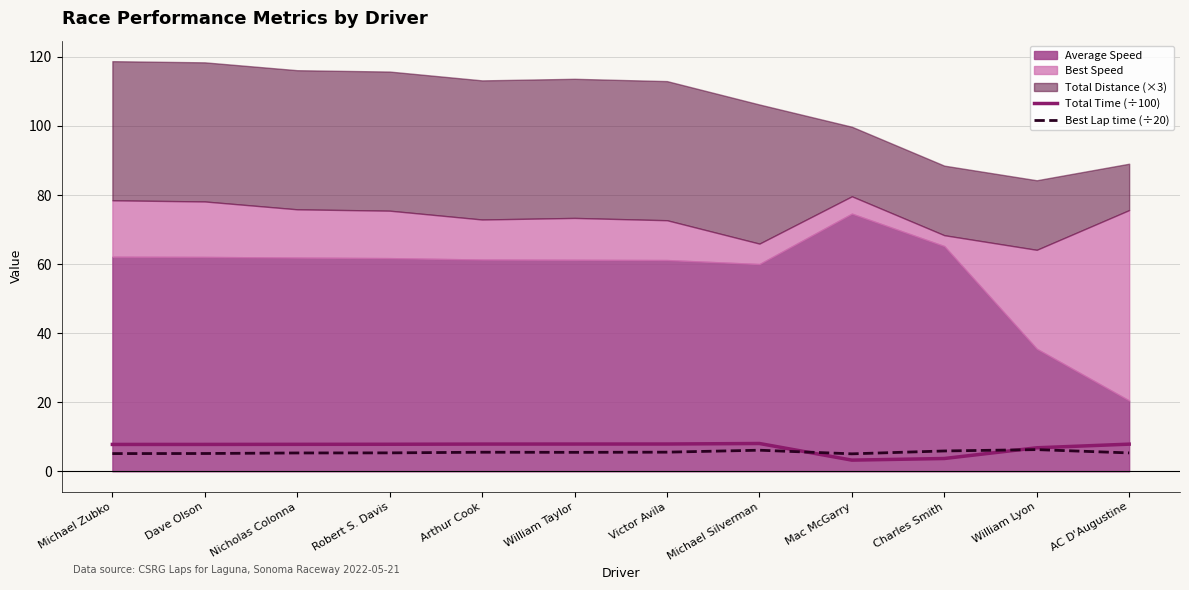

What is the average value of the Best Lap time (÷20) series?

5.5